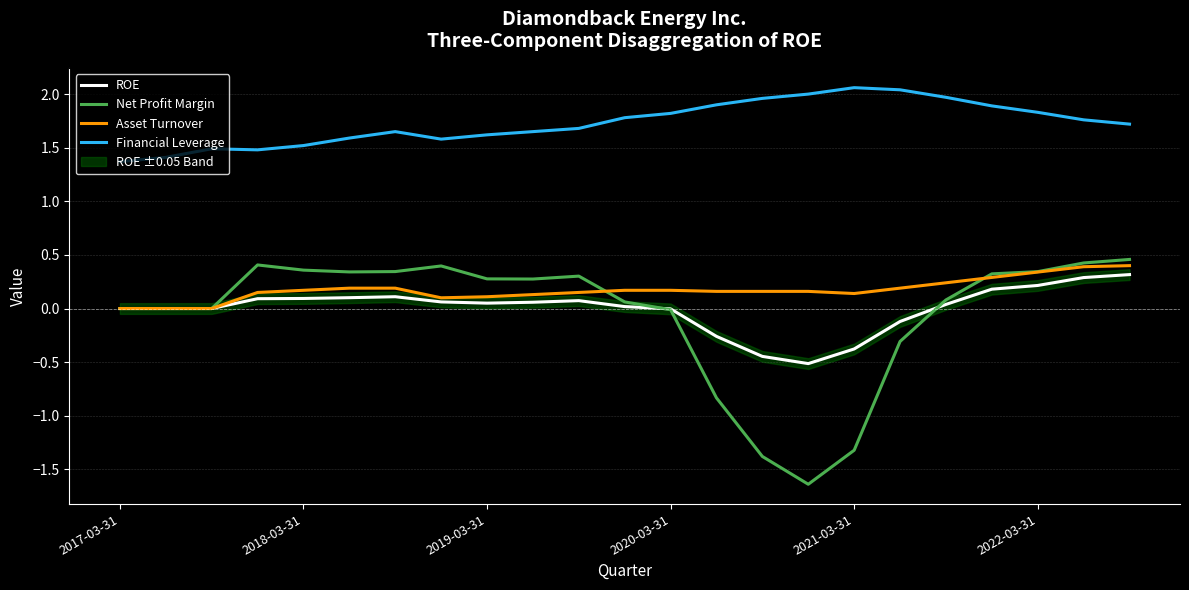

What are all the series names shown in the legend?

ROE, Net Profit Margin, Asset Turnover, Financial Leverage